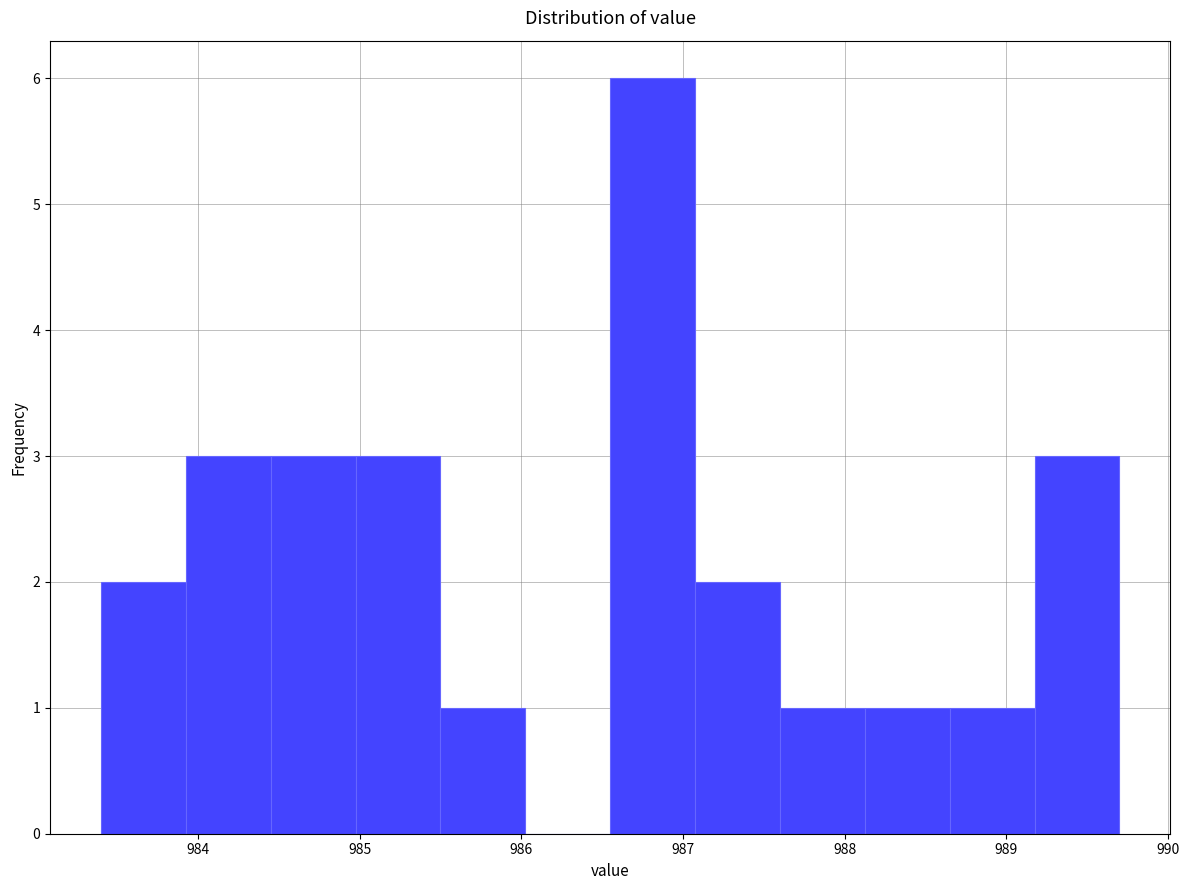

What is the height of the bar covering 988.1 to 988.7 on the x-axis? Neither the bar edges nor the heights are printed on the chart, so give them approximately, as read against the axes.

1